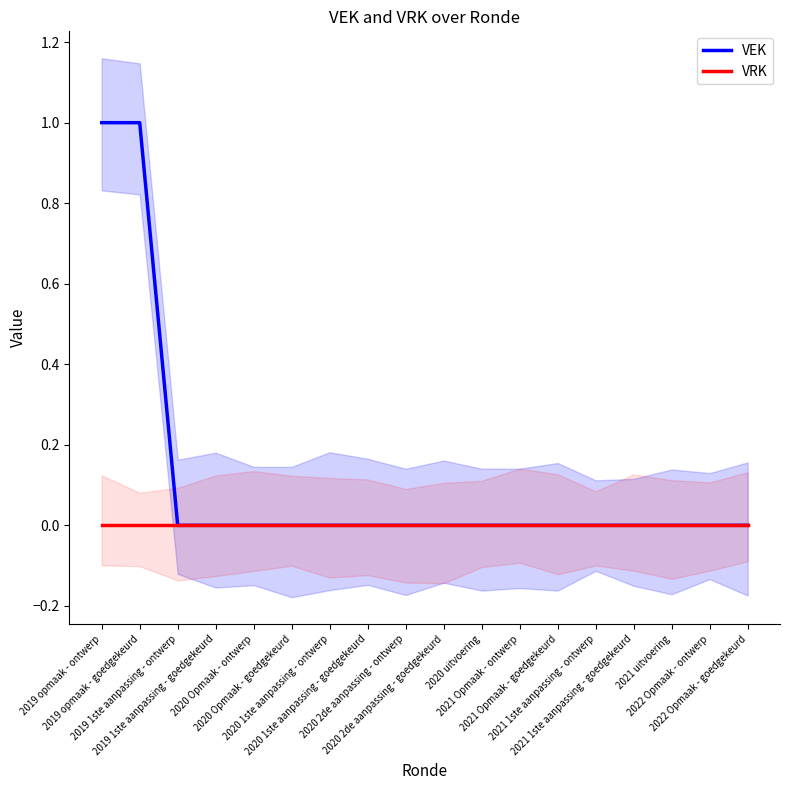

Reading right to left, list all the values displayed in this chart.

VEK: 0	0	0	0	0	0	0	0	0	0	0	0	0	0	0	0	1	1
VRK: 0	0	0	0	0	0	0	0	0	0	0	0	0	0	0	0	0	0